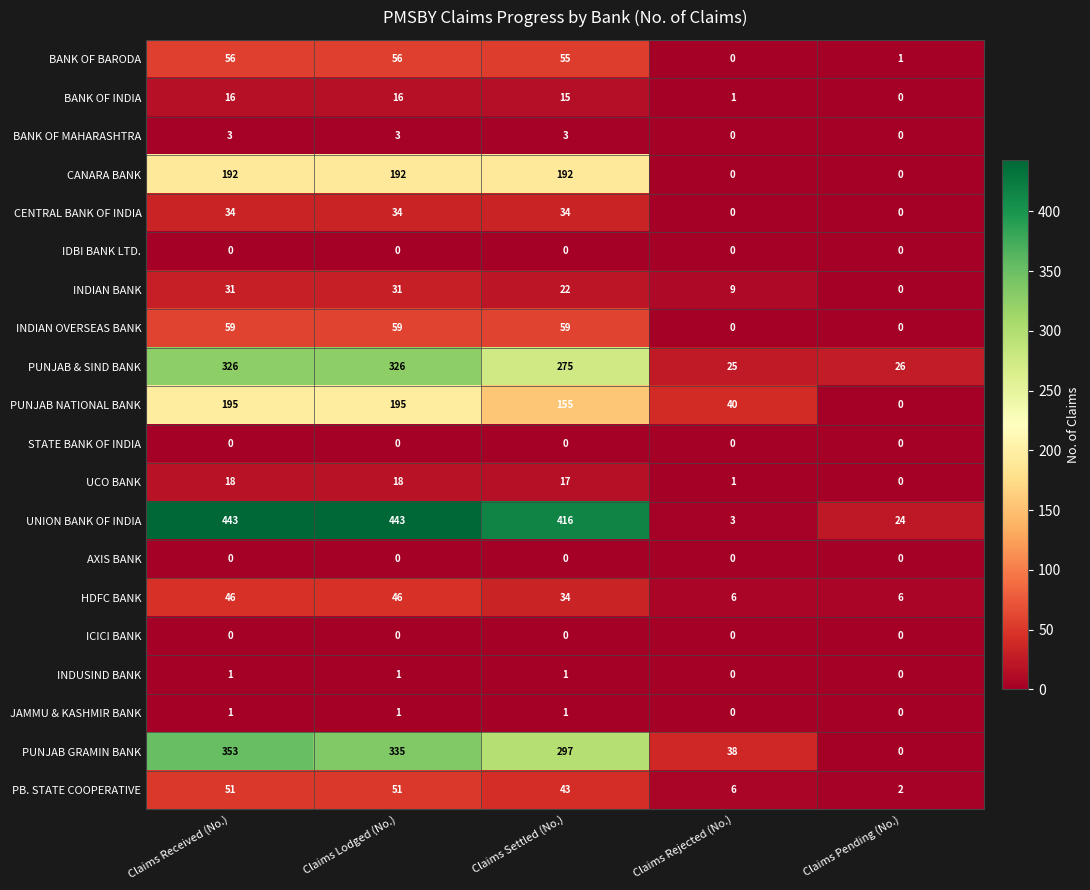

The value of PUNJAB GRAMIN BANK at Claims Settled (No.) is 297. True or false?

True